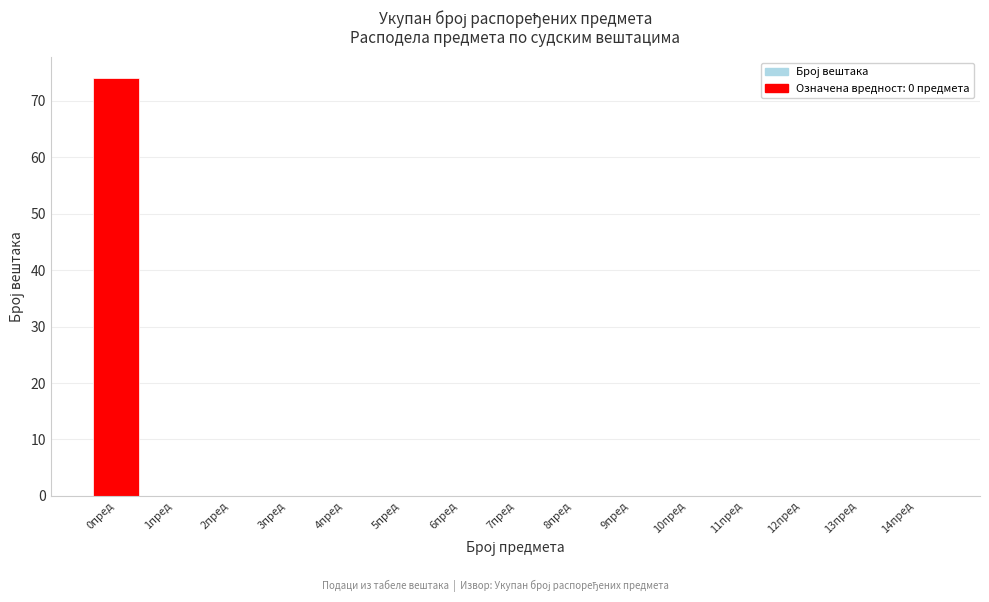

Reading left to right, what are all the values shown in this chart?

0пред=74	1пред=0	2пред=0	3пред=0	4пред=0	5пред=0	6пред=0	7пред=0	8пред=0	9пред=0	10пред=0	11пред=0	12пред=0	13пред=0	14пред=0